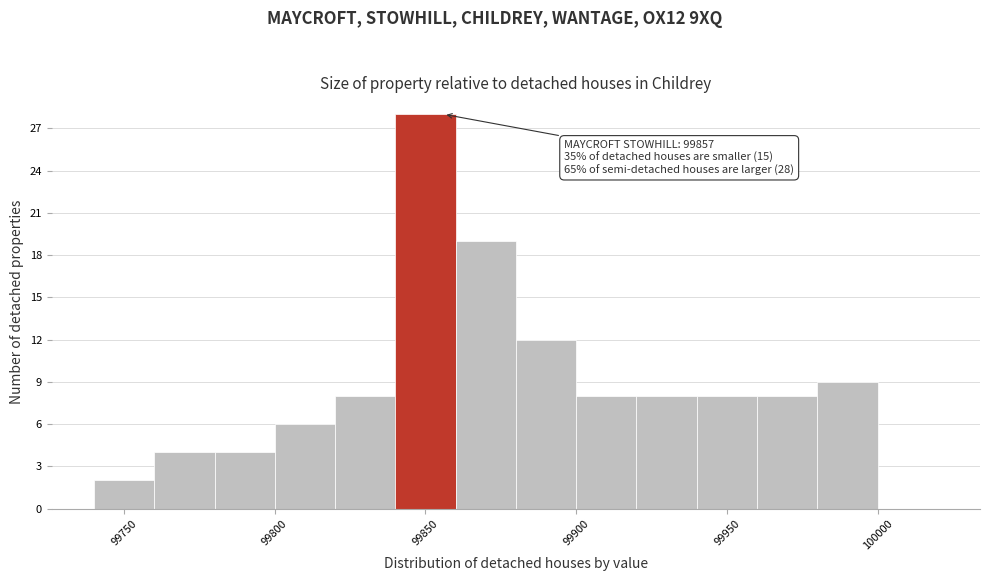

Over which range of the x-axis is the bar tallest?

99840 to 99860